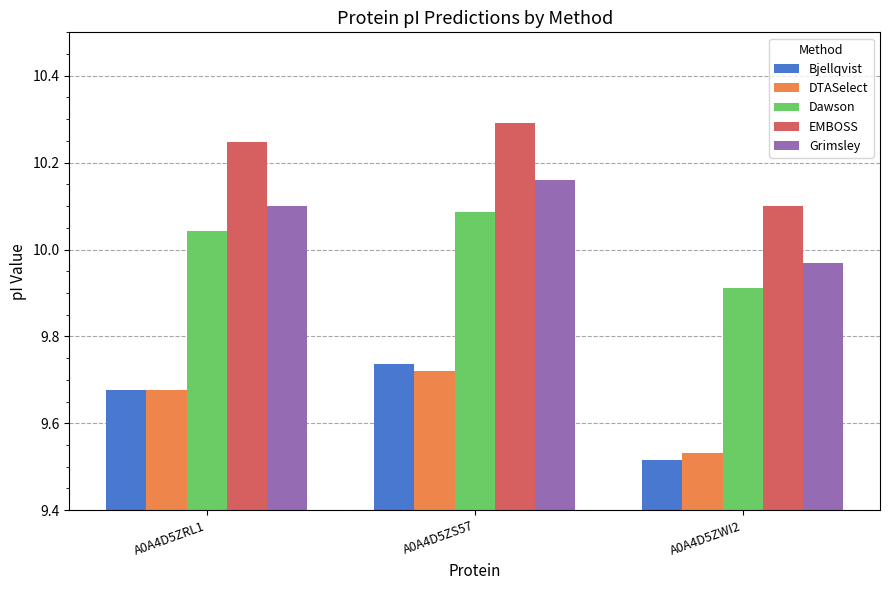

List the labels in order of EMBOSS value, smallest first.

A0A4D5ZWI2, A0A4D5ZRL1, A0A4D5ZS57